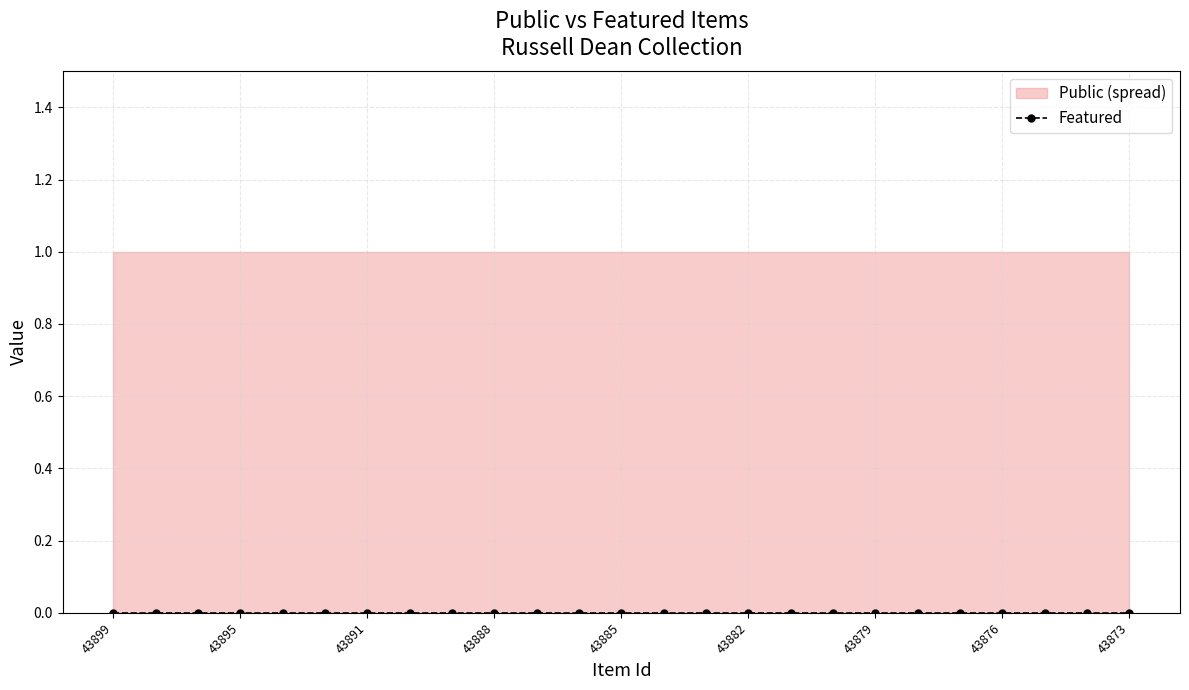

Reading right to left, extract all data points from this chart.

public: 43873=1	43874=1	43875=1	43876=1	43877=1	43878=1	43879=1	43880=1	43881=1	43882=1	43883=1	43884=1	43885=1	43886=1	43887=1	43888=1	43889=1	43890=1	43891=1	43892=1	43893=1	43895=1	43896=1	43898=1	43899=1
featured: 43873=0	43874=0	43875=0	43876=0	43877=0	43878=0	43879=0	43880=0	43881=0	43882=0	43883=0	43884=0	43885=0	43886=0	43887=0	43888=0	43889=0	43890=0	43891=0	43892=0	43893=0	43895=0	43896=0	43898=0	43899=0